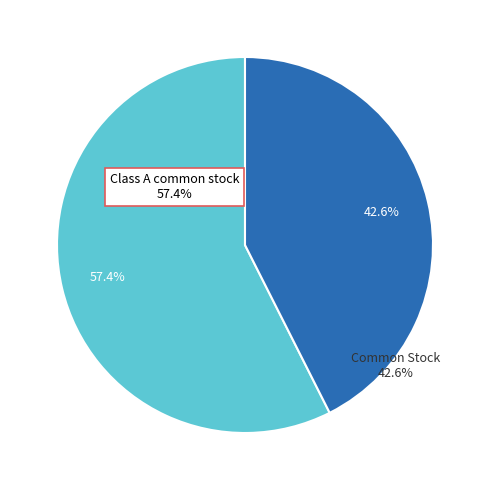

How many slices are in this pie chart?

2